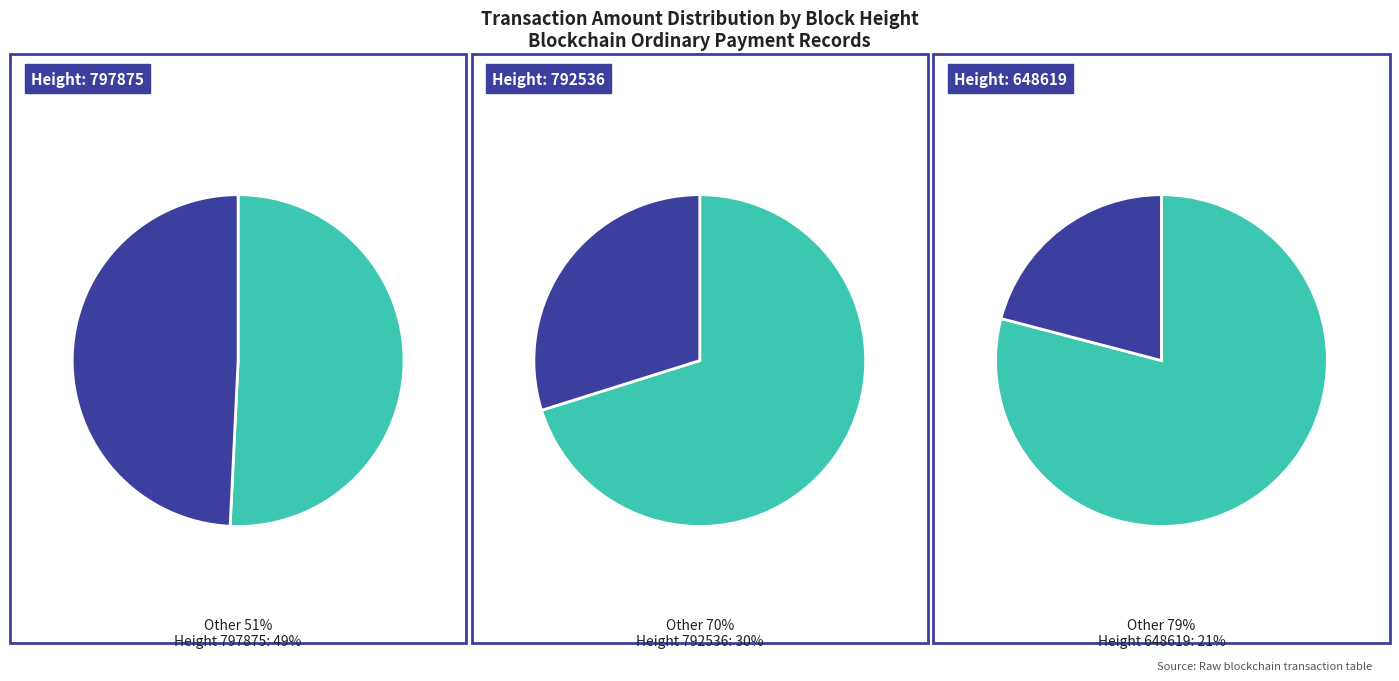

Do 797875 and 648619 together represent more than half of the pie?

Yes